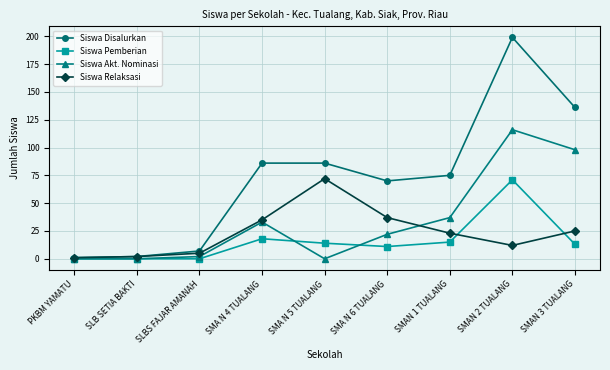

Is it true that Siswa Disalurkan equals 52 at SMA N 5 TUALANG?

False